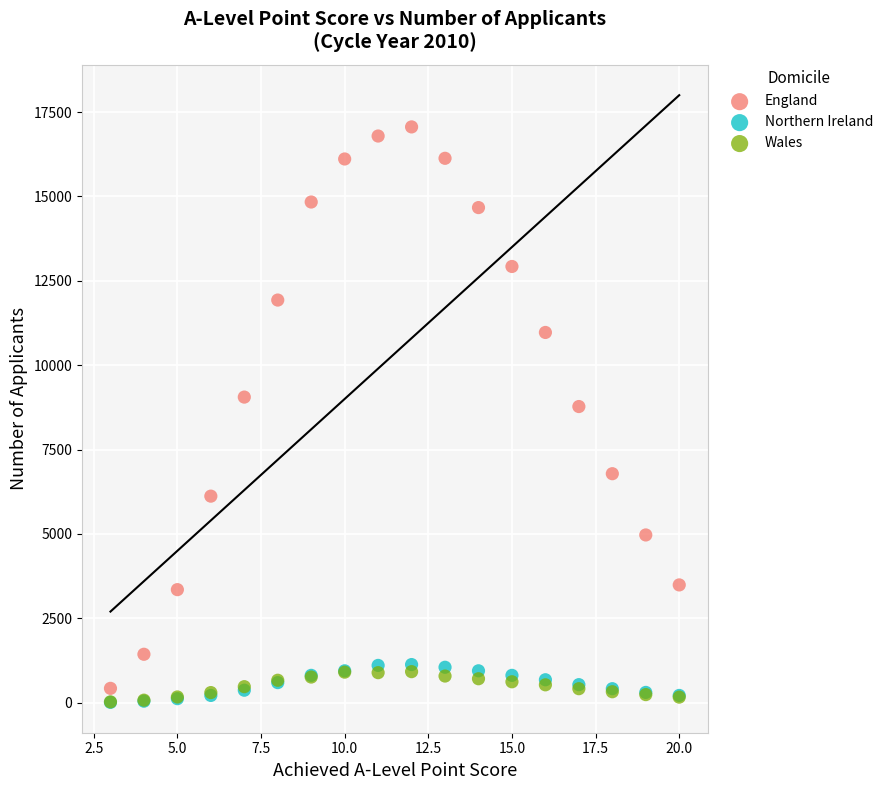

Across all series, what Y value is closest to 8535?

8775